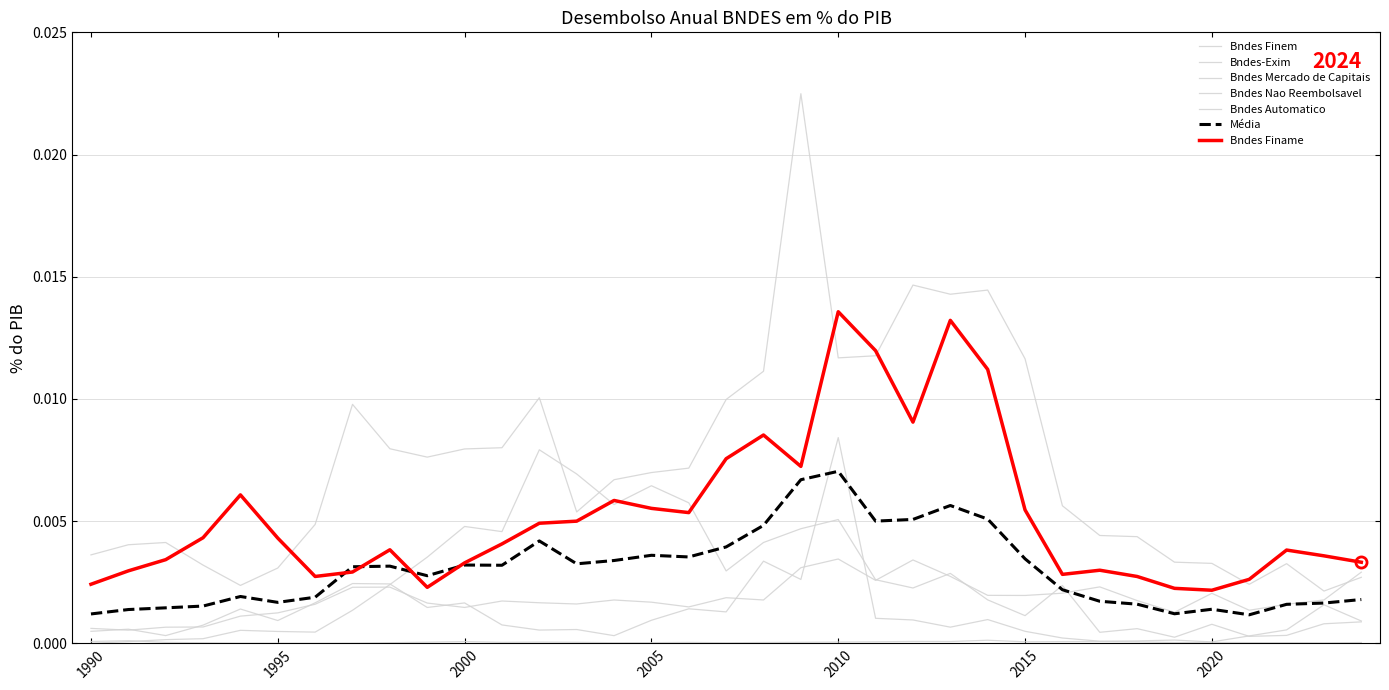

How many series are shown in this chart?

7